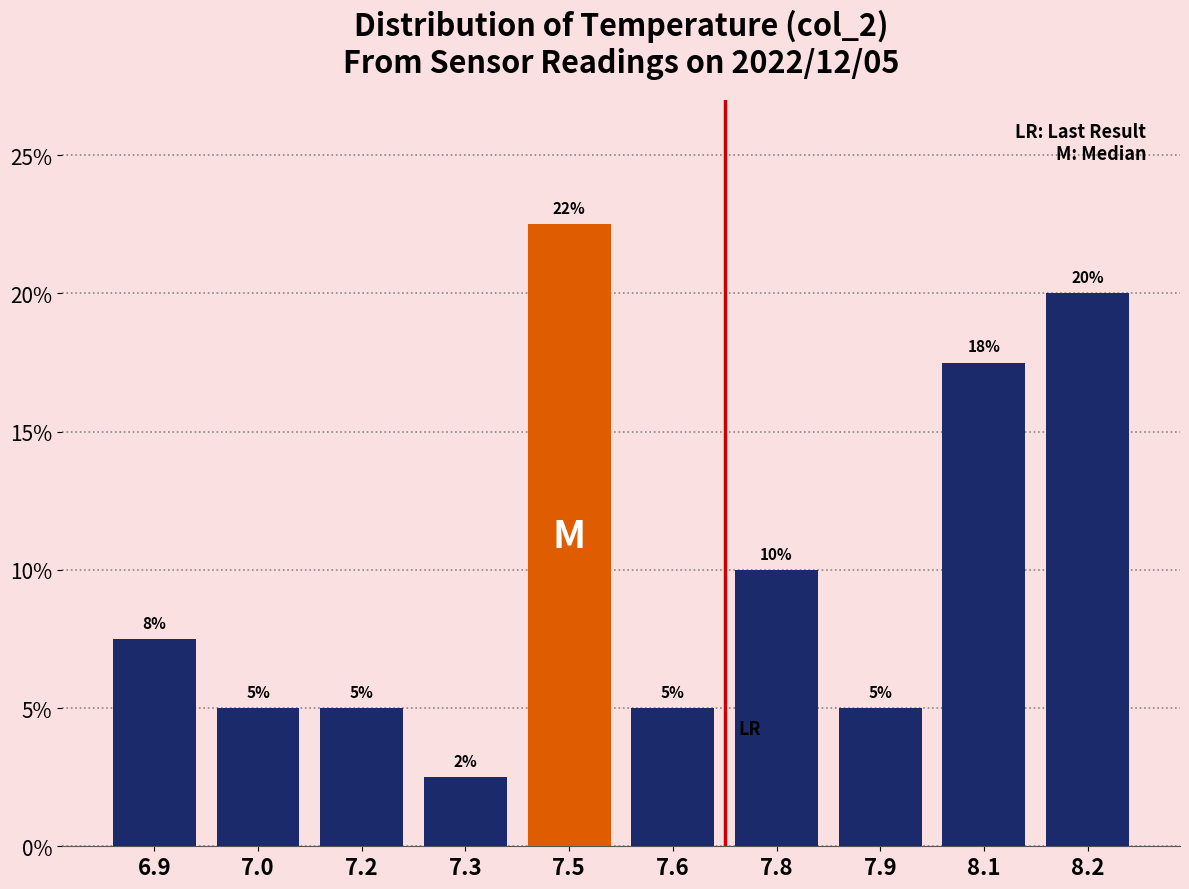

What is the label of the 8th bar from the left?

7.9